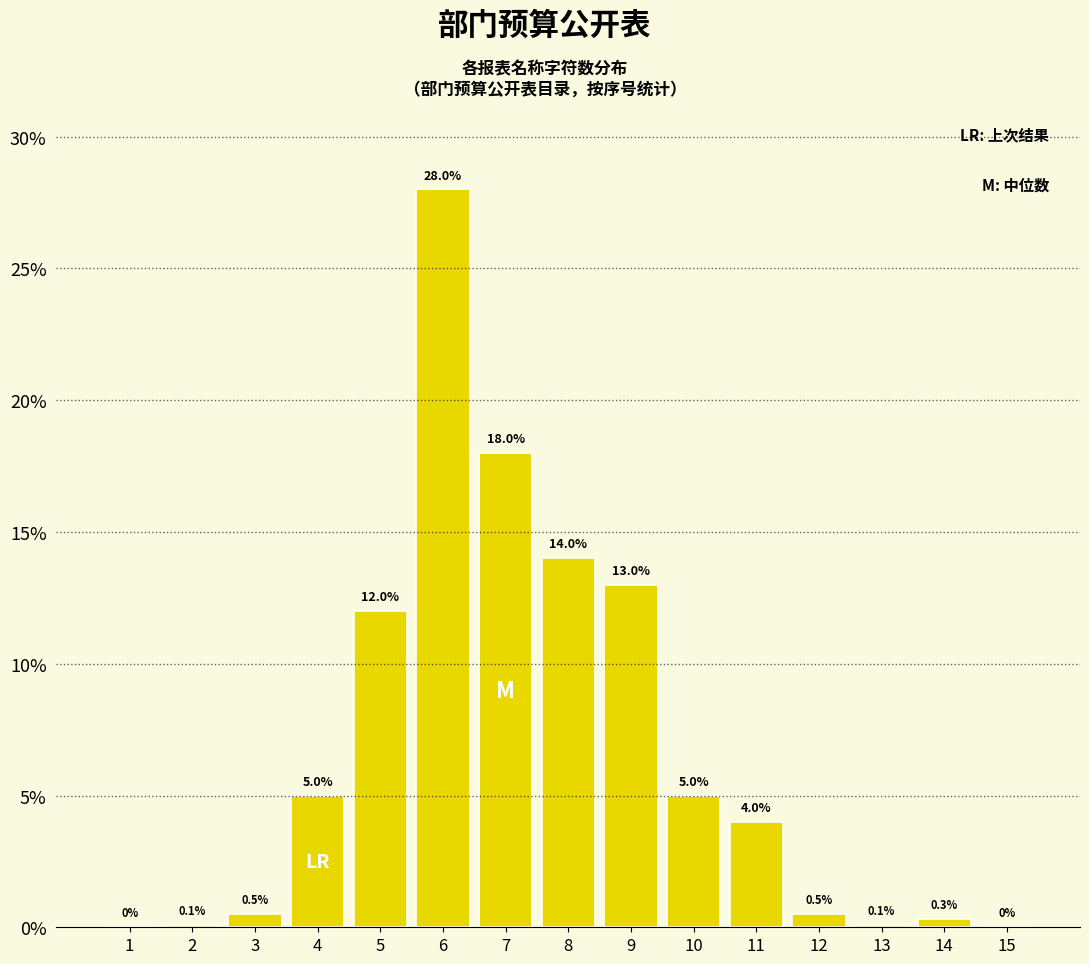

Reading left to right, what are all the values shown in this chart?

1=0.0	2=0.1	3=0.5	4=5.0	5=12.0	6=28.0	7=18.0	8=14.0	9=13.0	10=5.0	11=4.0	12=0.5	13=0.1	14=0.3	15=0.0